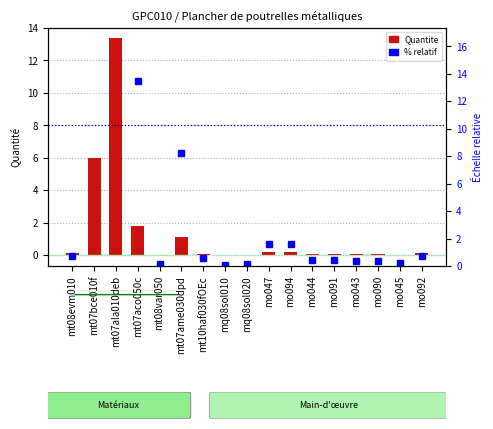

What is the difference between the highest and lowest values at mt08var050?

0.1